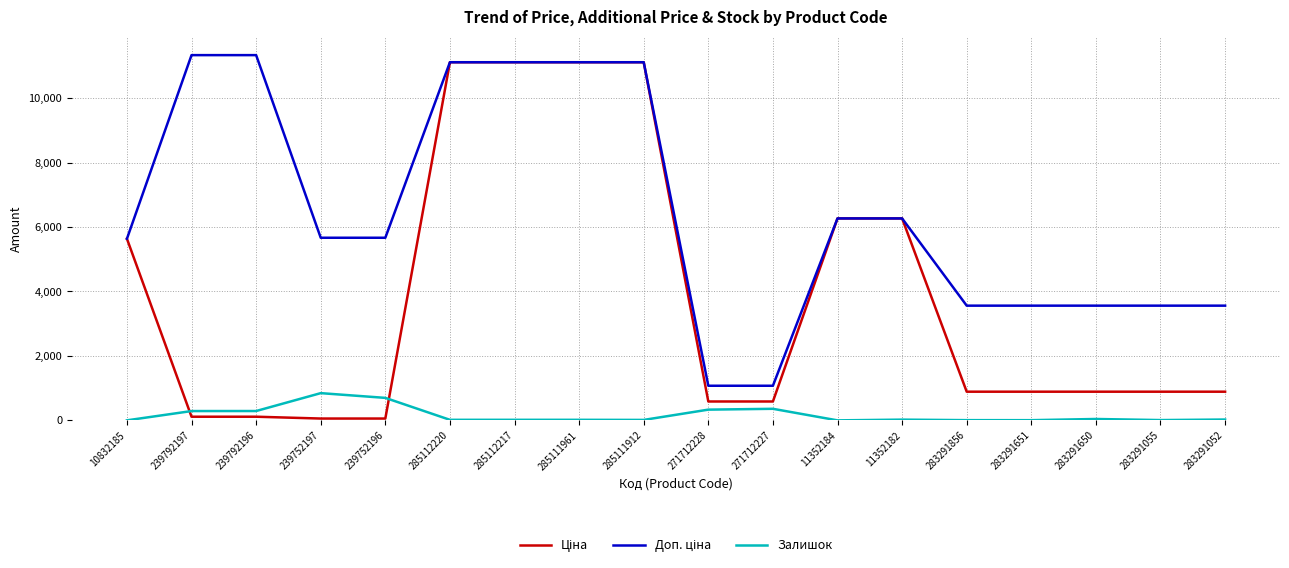

Is it true that Залишок equals 283.7 at 239752197?

False